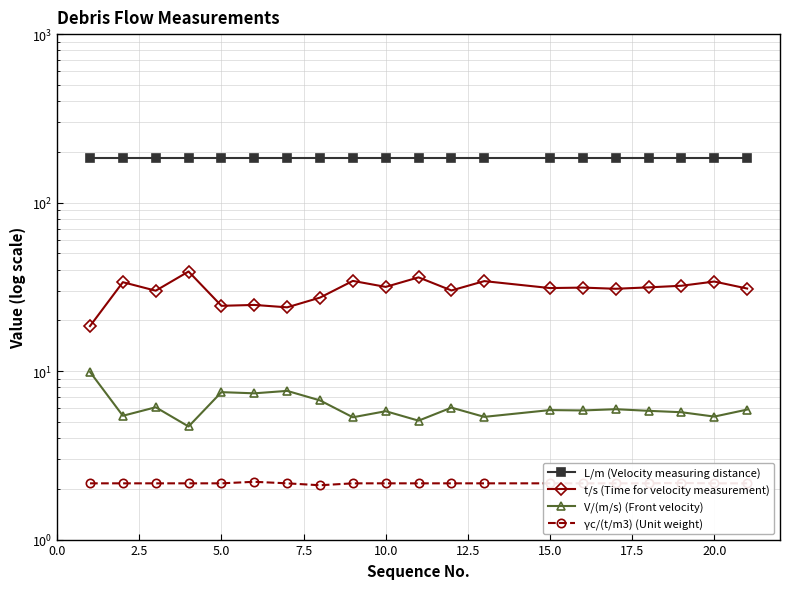

Reading left to right, what are all the values shown in this chart?

L/m (Velocity measuring distance): 183.0	183.0	183.0	183.0	183.0	183.0	183.0	183.0	183.0	183.0	183.0	183.0	183.0	183.0	183.0	183.0	183.0	183.0	183.0	183.0
t/s (Time for velocity measurement): 18.5	33.7	30.0	39.0	24.4	24.7	23.9	27.3	34.3	31.6	36.0	30.1	34.2	31.1	31.3	30.8	31.4	32.1	34.0	30.9
V/(m/s) (Front velocity): 9.9	5.4	6.1	4.7	7.5	7.4	7.6	6.7	5.3	5.8	5.1	6.1	5.3	5.9	5.8	5.9	5.8	5.7	5.4	5.9
γc/(t/m3) (Unit weight): 2.2	2.2	2.2	2.2	2.2	2.2	2.2	2.1	2.2	2.2	2.2	2.2	2.2	2.2	2.2	2.2	2.2	2.2	2.2	2.2